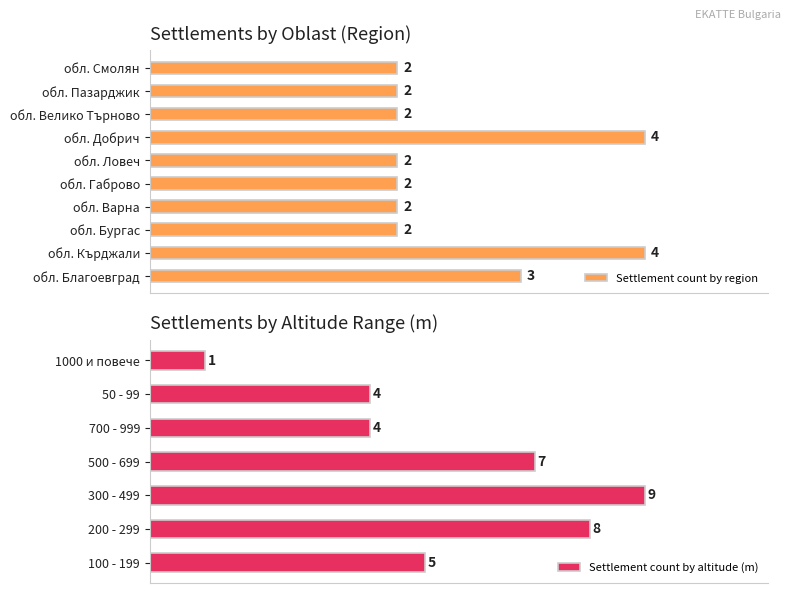

Where is Settlement count by region nearest to the value 3?

обл. Благоевград